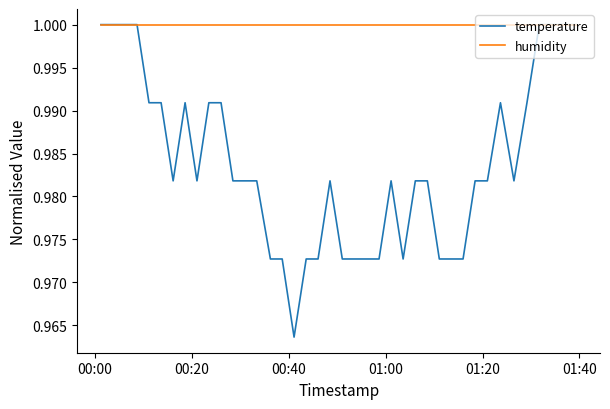

Count the number of data series in this chart.

2